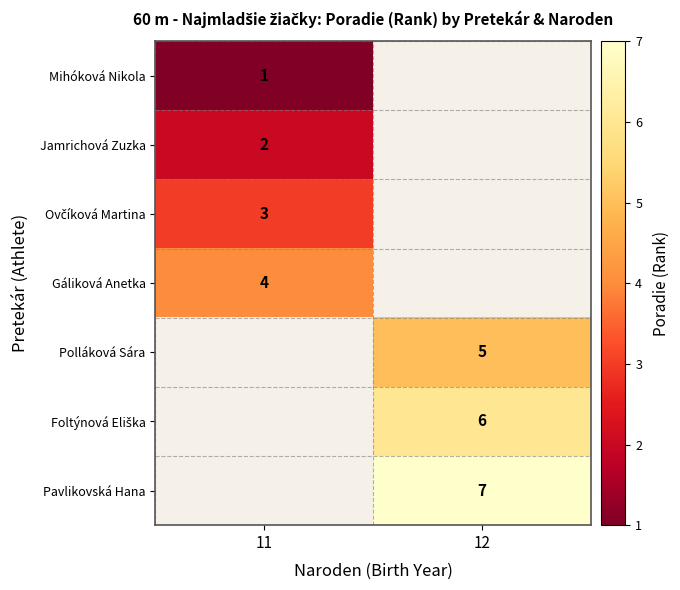

The Jamrichová Zuzka series shows 1 at 11. True or false?

False